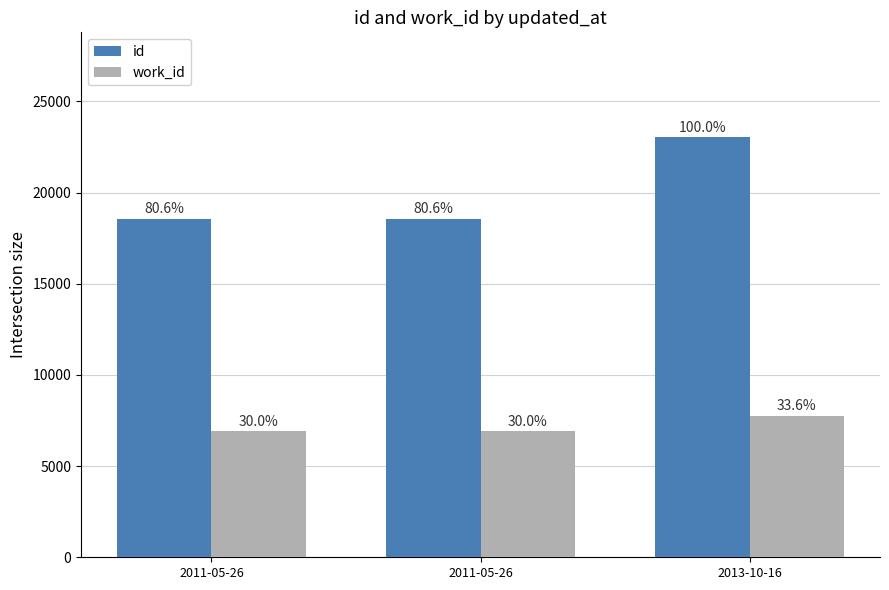

Reading left to right, list all the values displayed in this chart.

id: 2011-05-26=18566	2011-05-26=18568	2013-10-16=23035
work_id: 2011-05-26=6908	2011-05-26=6908	2013-10-16=7739